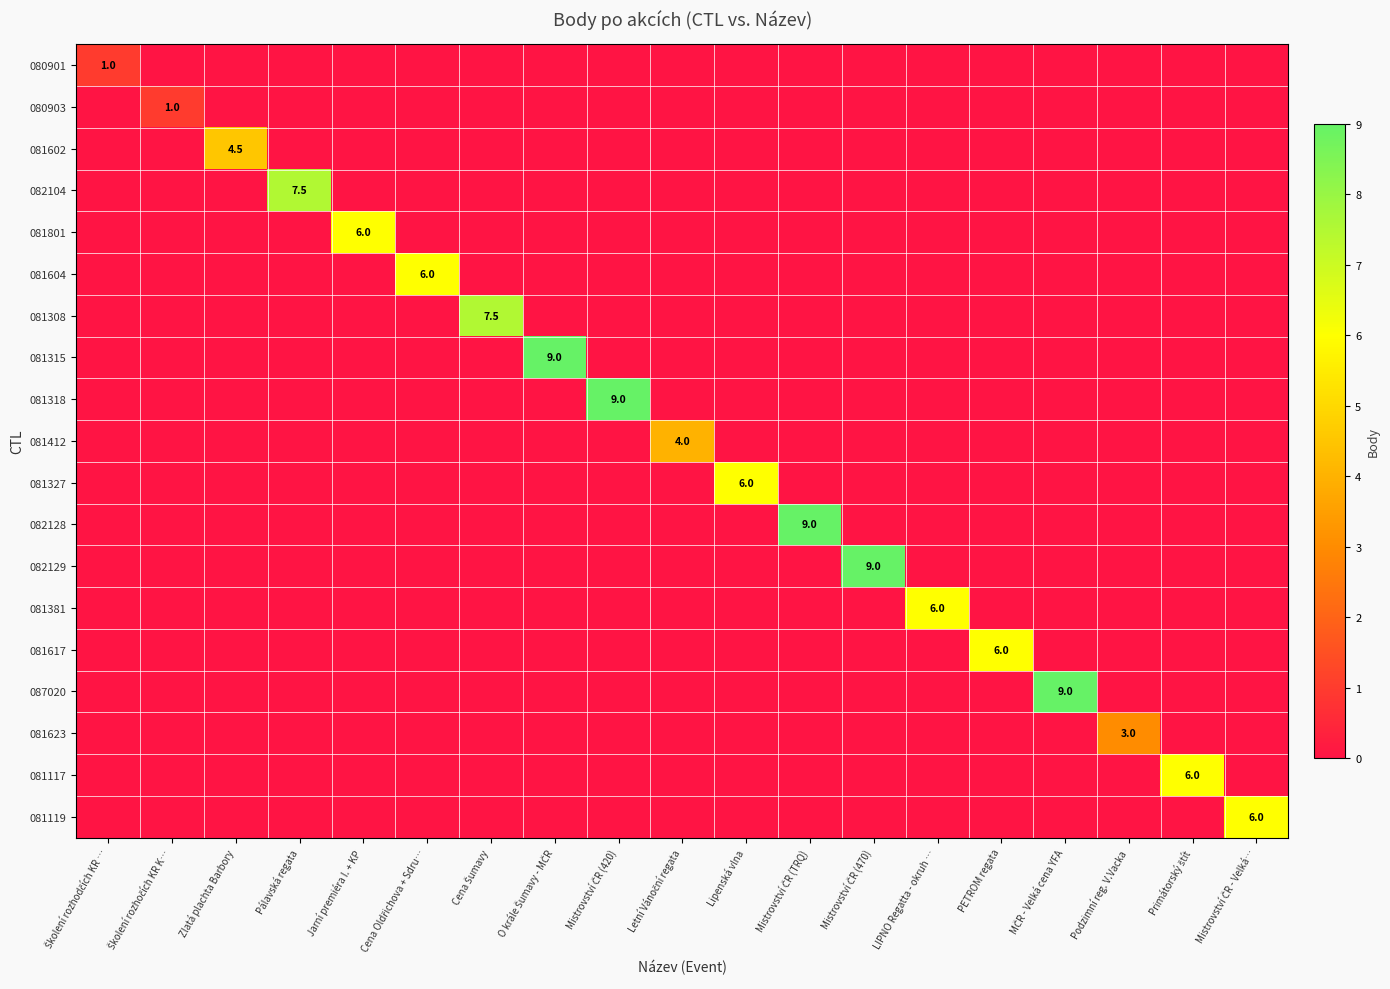

Which series has the largest total across all categories?

081315